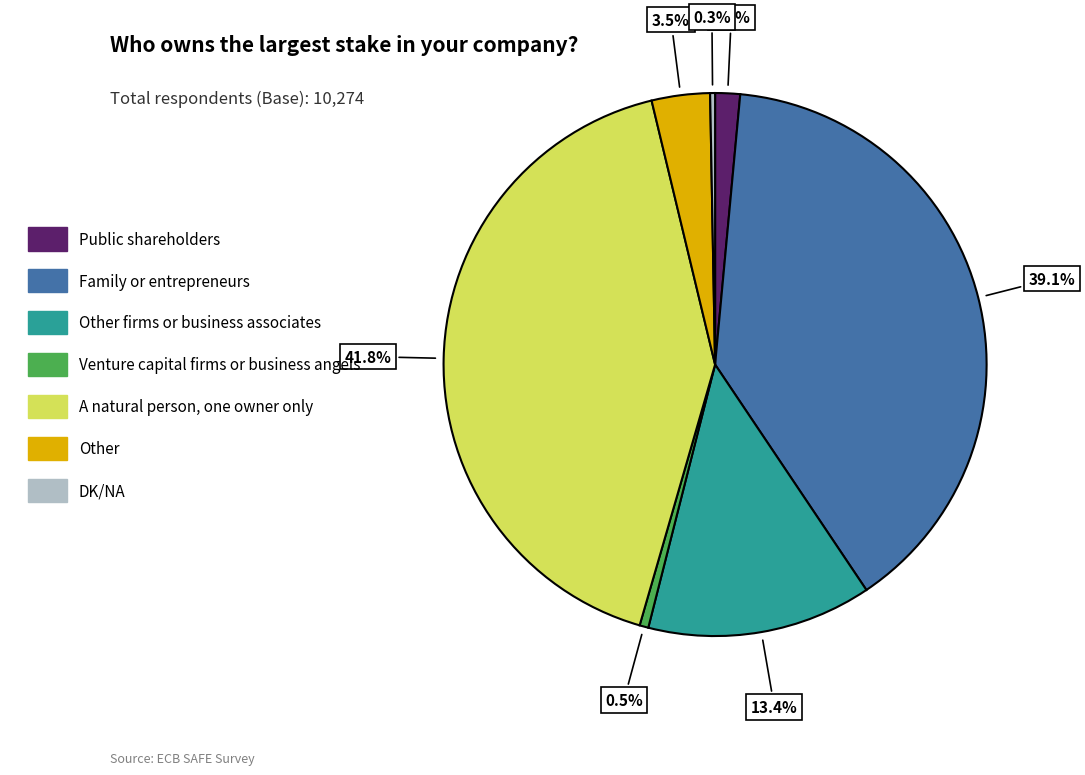

Is there a majority slice in this chart?

No